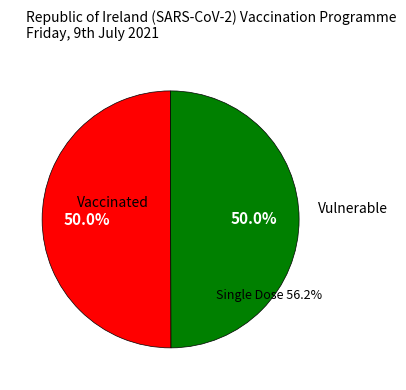

Is it true that 49 is 50% of the pie?

True